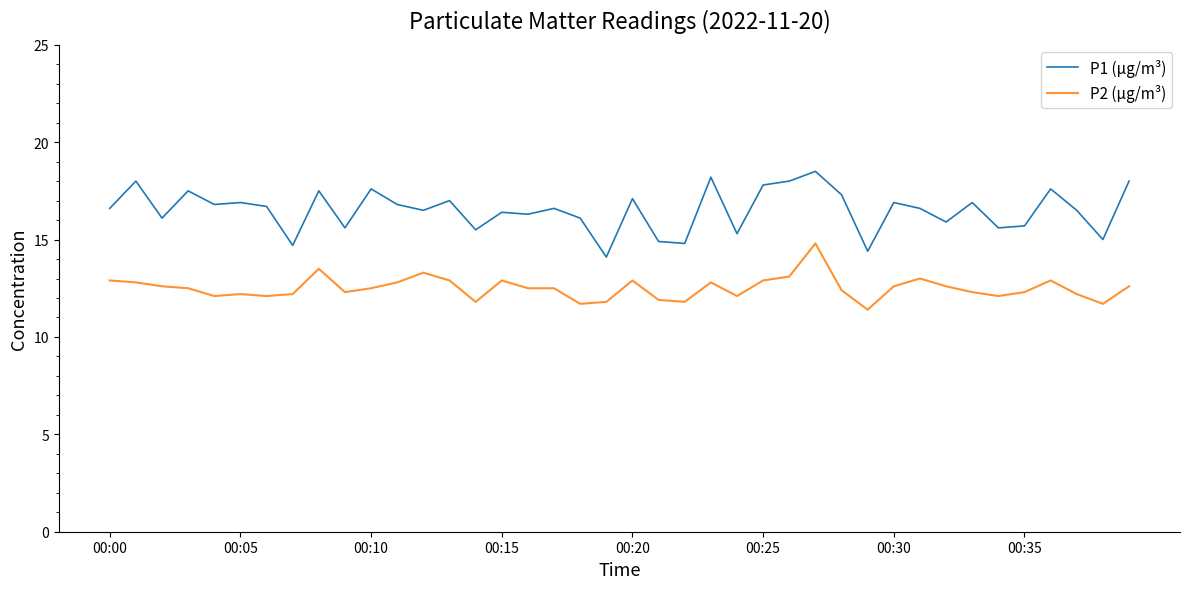

True or false: P2 (µg/m³) has more than 0 points higher than both neighbors.

True